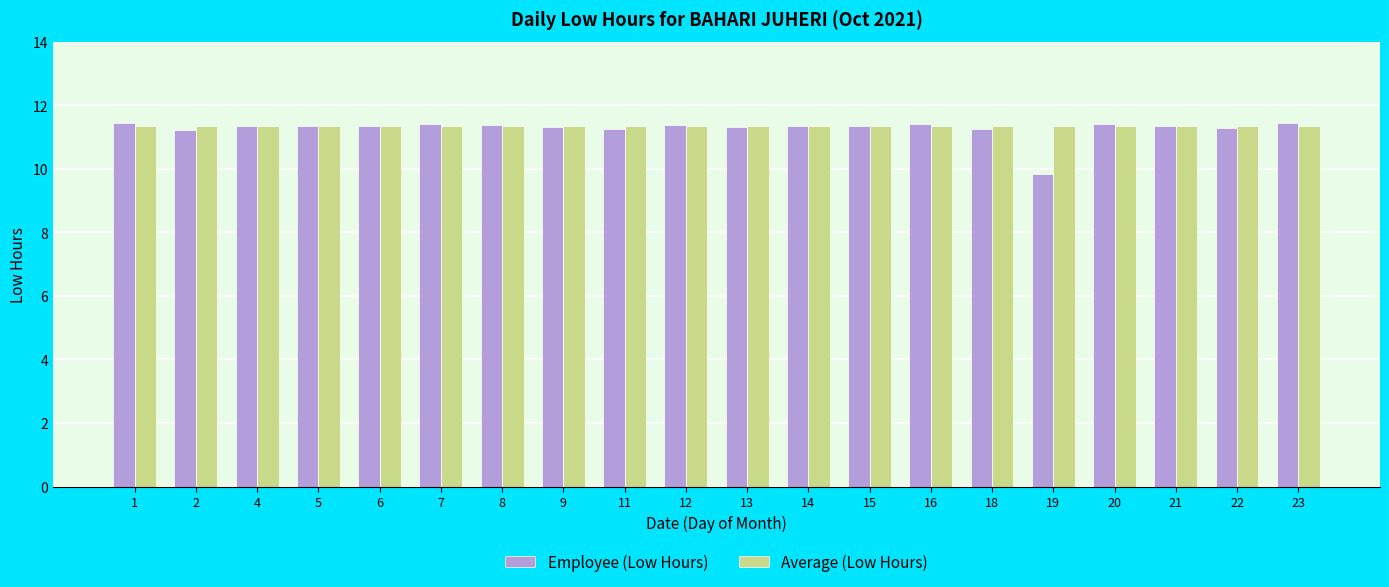

Are the bars grouped side by side (vs. stacked)?

Yes